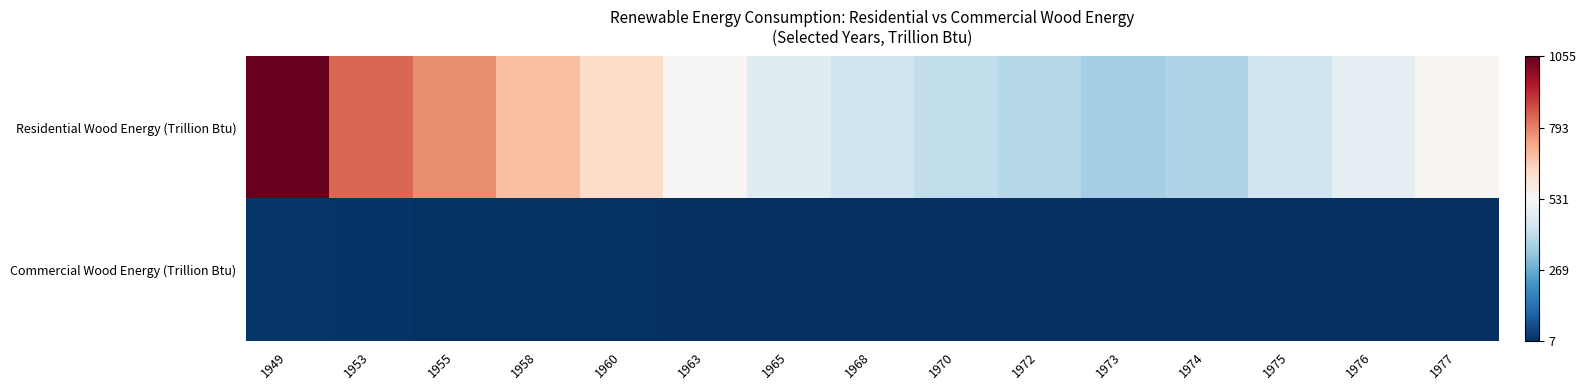

Which series has the largest range (max minus min)?

Residential Wood Energy (Trillion Btu)